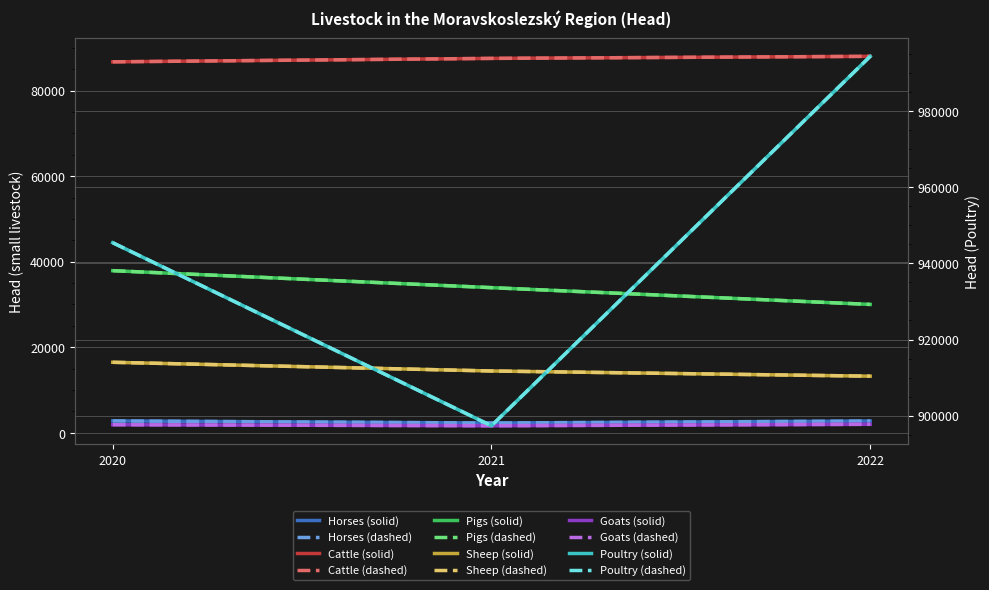

Reading left to right, extract all data points from this chart.

Horses: 2020=2769	2021=2270	2022=2747
Cattle: 2020=86747	2021=87551	2022=88034
Pigs: 2020=37905	2021=33933	2022=30012
Sheep: 2020=16481	2021=14445	2022=13233
Goats: 2020=1876	2021=1634	2022=1978
Poultry: 2020=945422	2021=897361	2022=994358